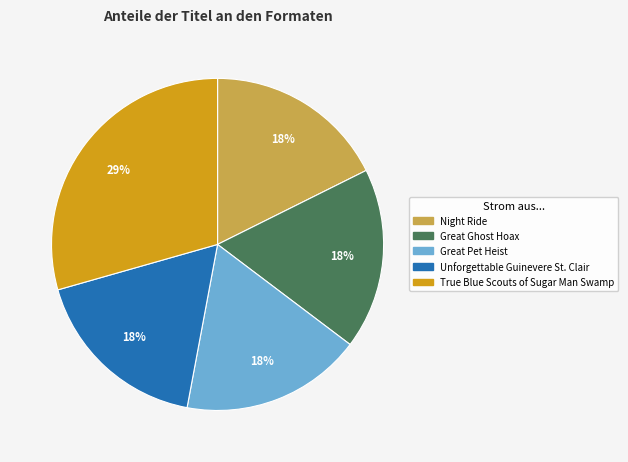

True or false: Great Pet Heist accounts for 18% of the total.

True